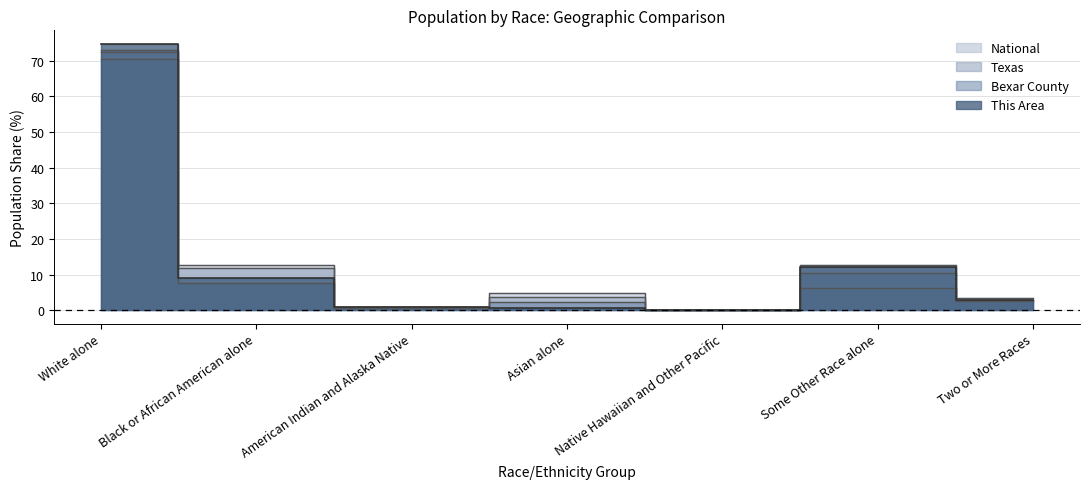

What is the highest value of the Bexar County series?

72.9